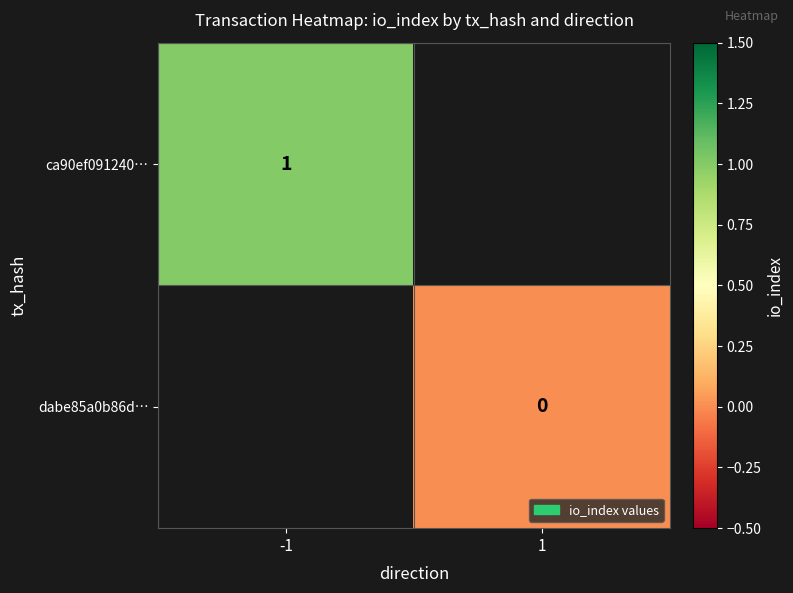

Is it true that ca90ef091240… equals 1 at -1?

True